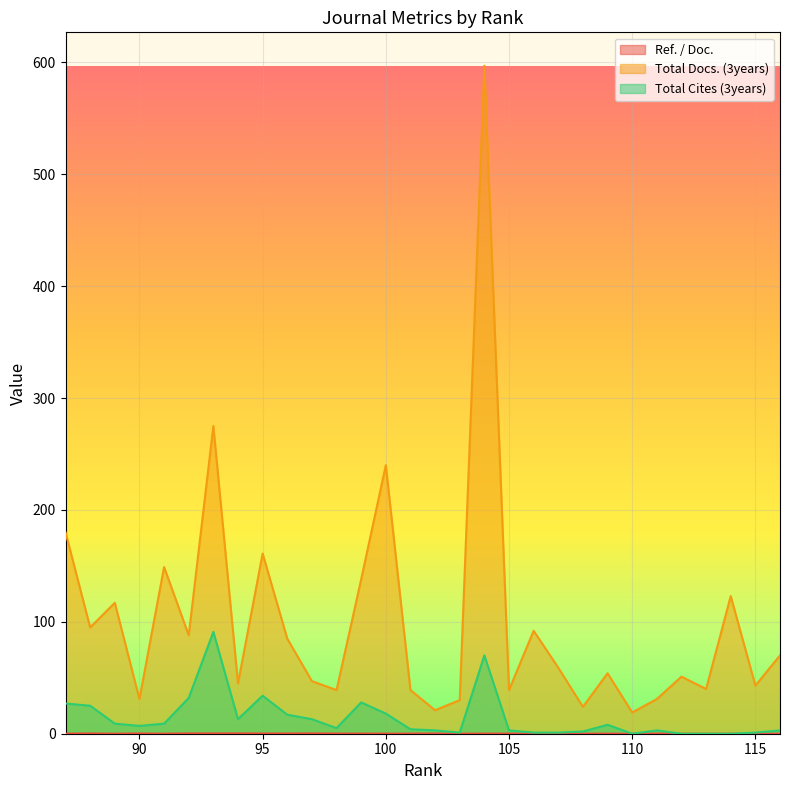

What is the difference between the maximum and minimum values in the Total Docs. (3years) series?

578.0